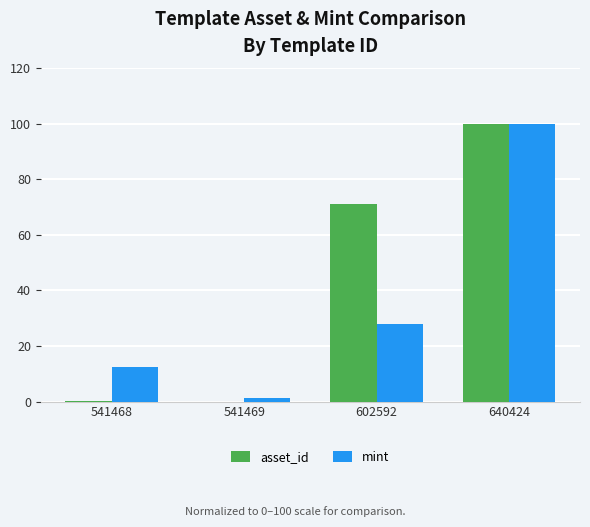

True or false: mint has a value of 100.0 at 640424.

True